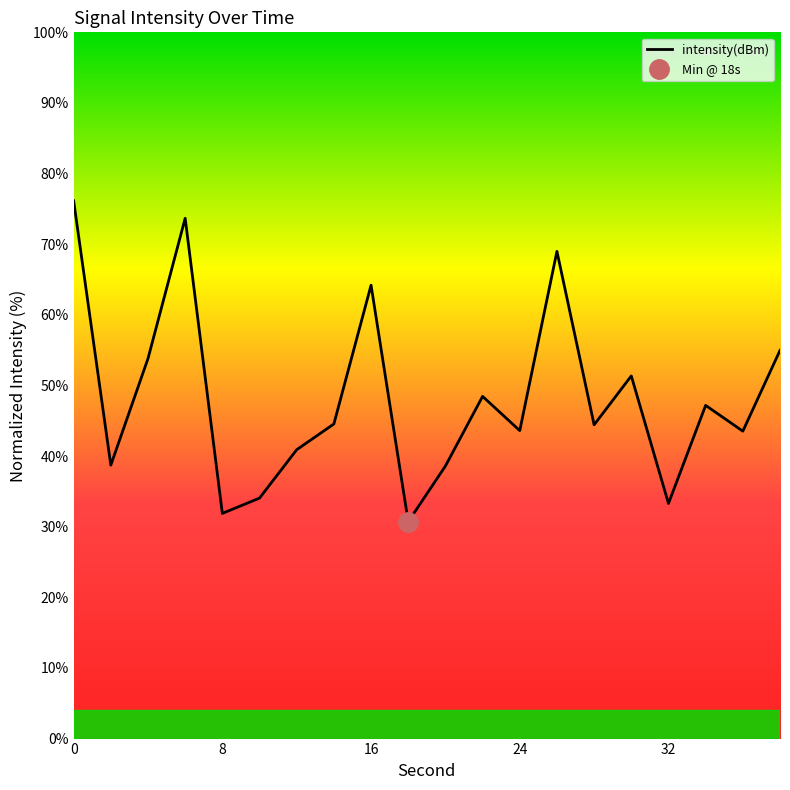

Approximately how many times larger is the value at 6 compared to 14?

1.7